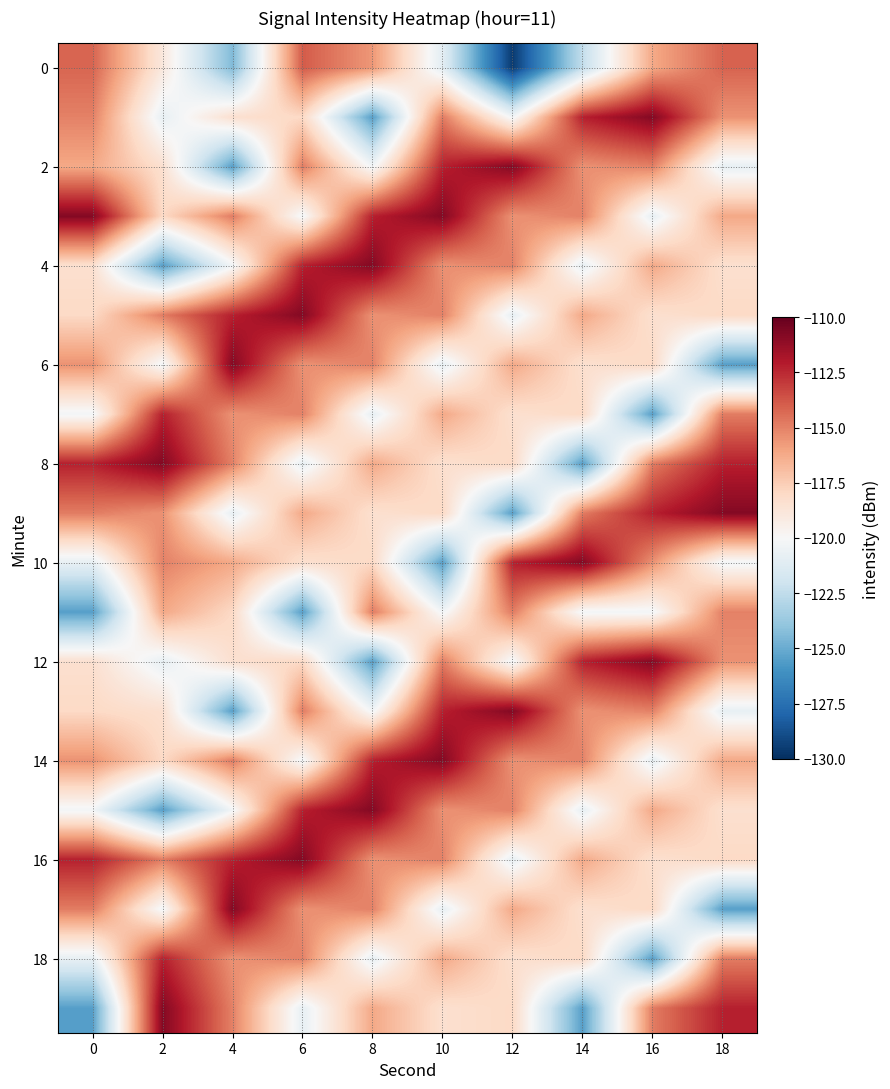

What is the total value across all series at 12?

-2351.9